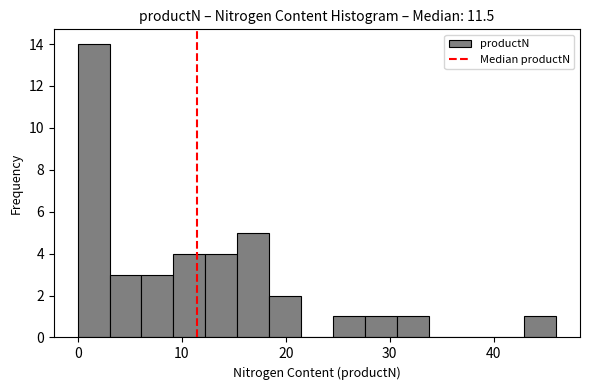

Around what value on the x-axis is the tallest bar? Give the approximate position of its centre, as read against the axis.

2